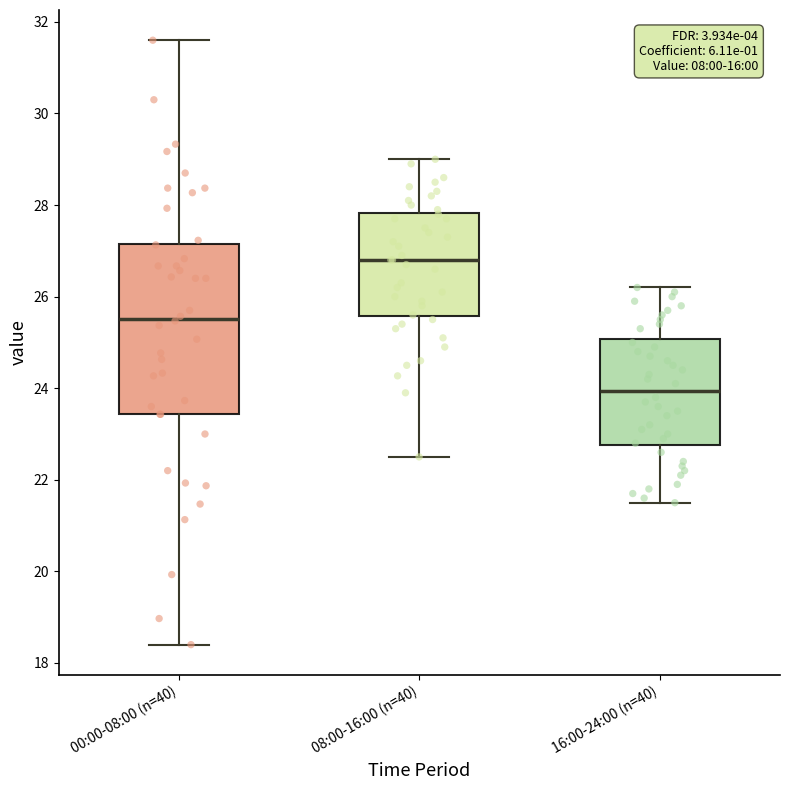

Which box is the tallest, from its lower edge to its upper edge?

00:00-08:00 (n=40)